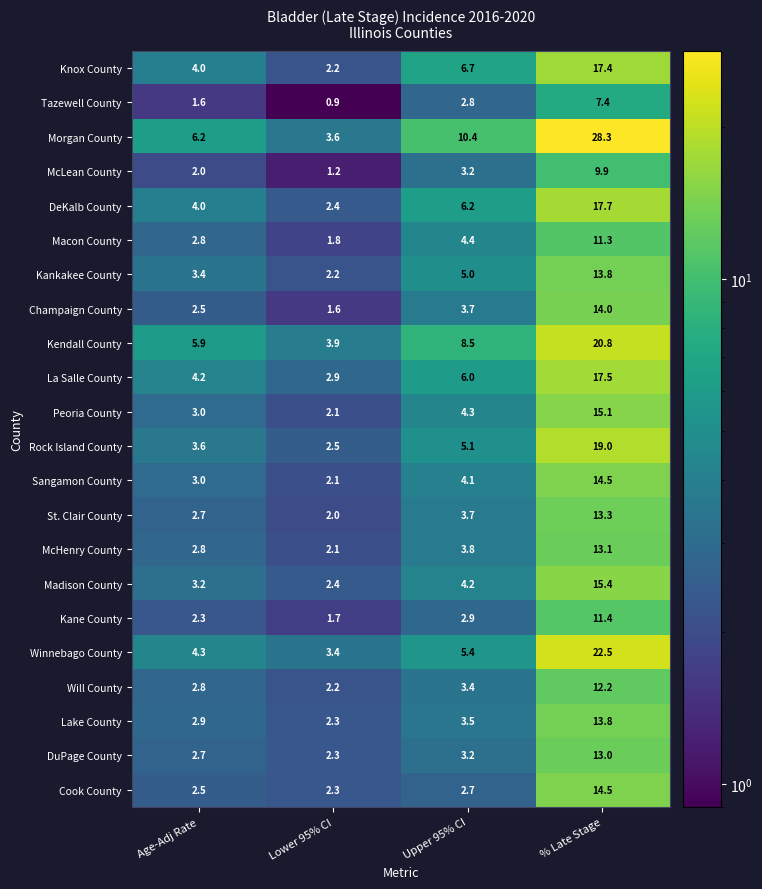

How many data points does each series have?

4